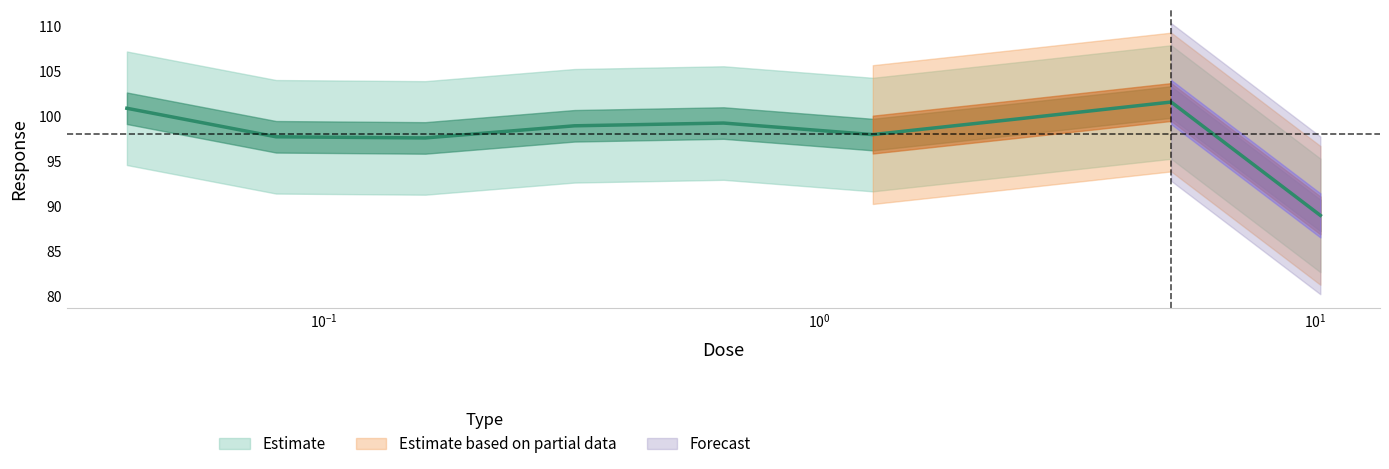

Which label corresponds to the smallest value in the chart?

10.24